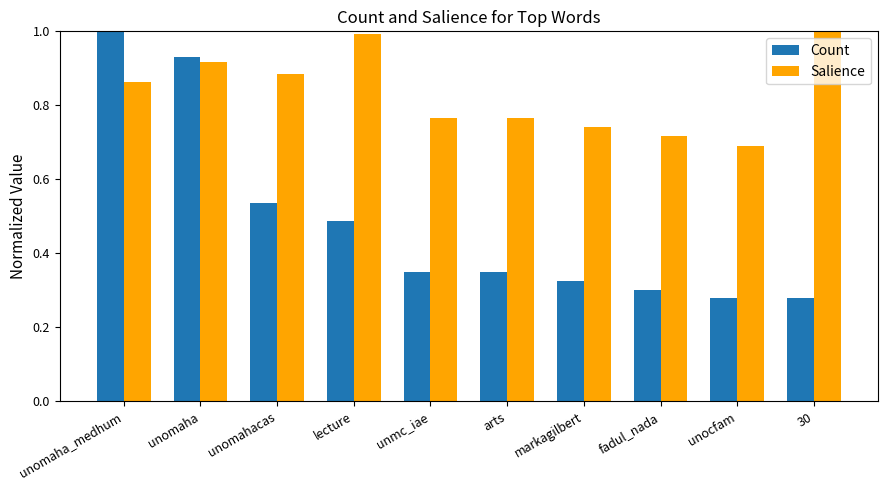

What position from the right is 30?

1